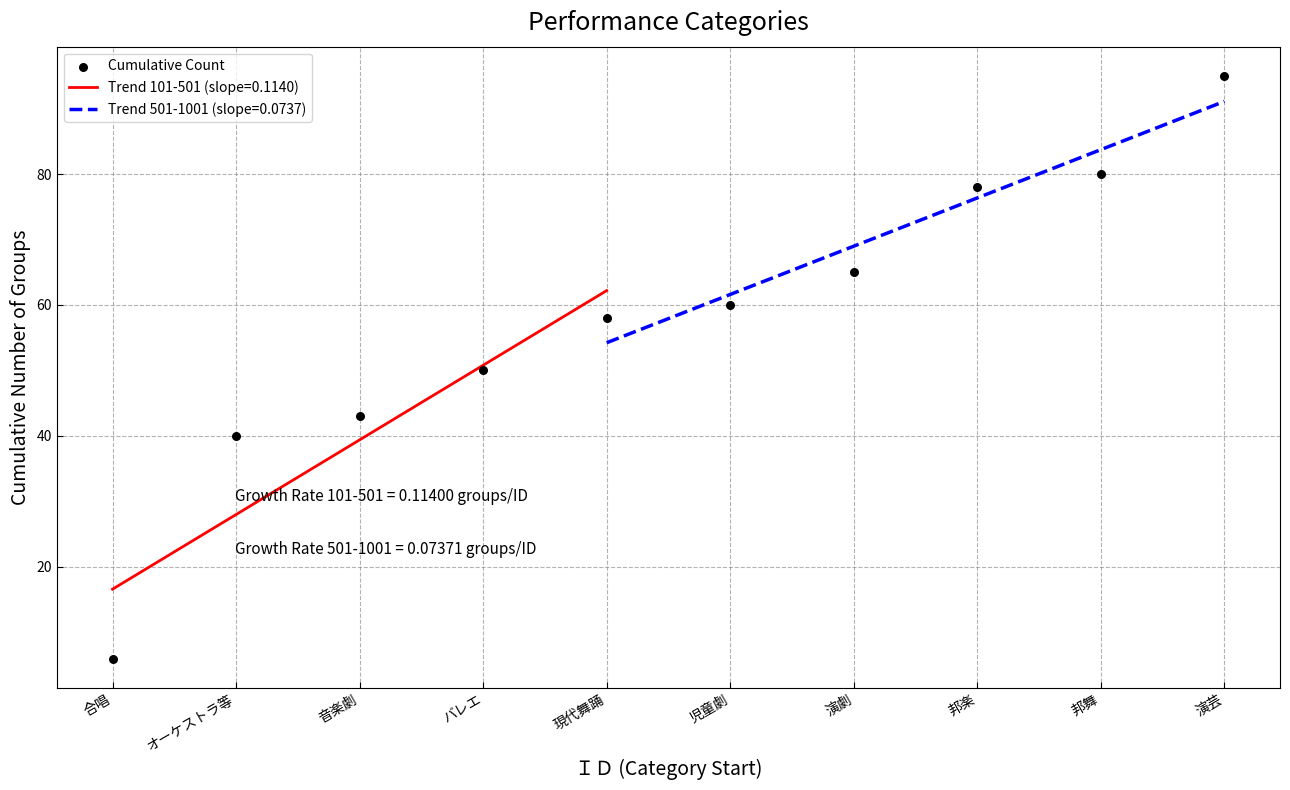

Which has a higher value, オーケストラ等 or 音楽劇?

音楽劇